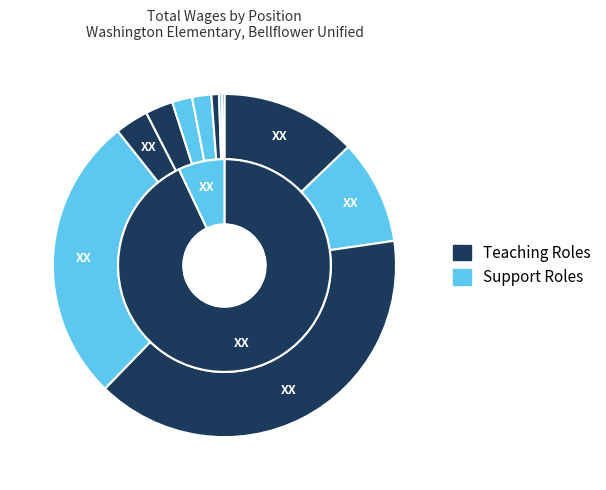

What is the change in value from Receptionist-Bil Diff to Instructional Assistant?

-23871